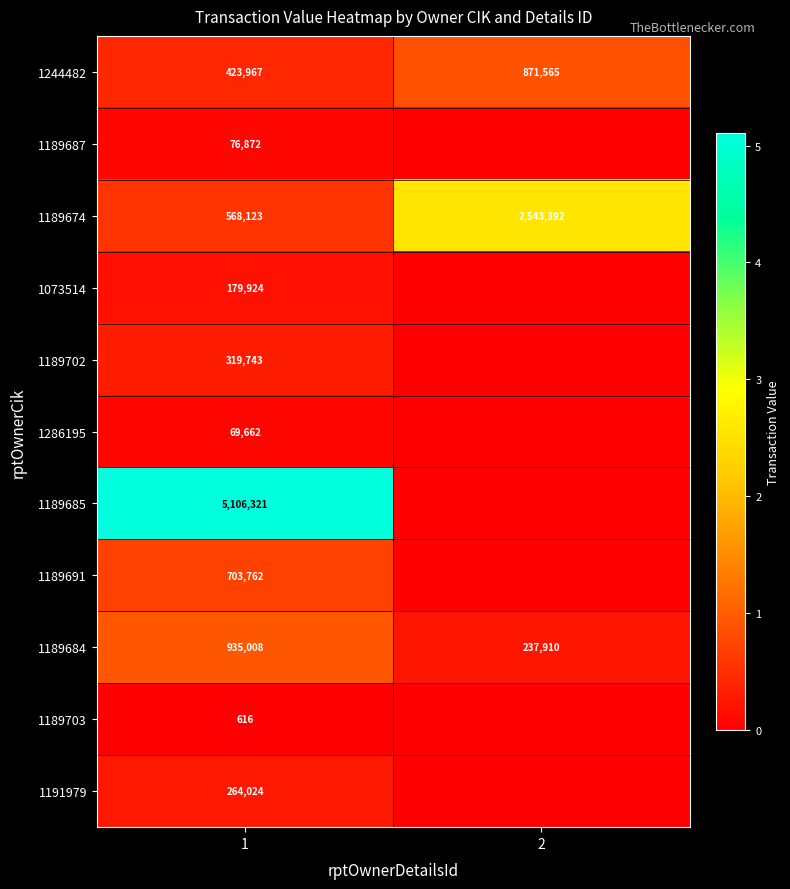

True or false: 1073514 has a value of 179924 at 1.

True